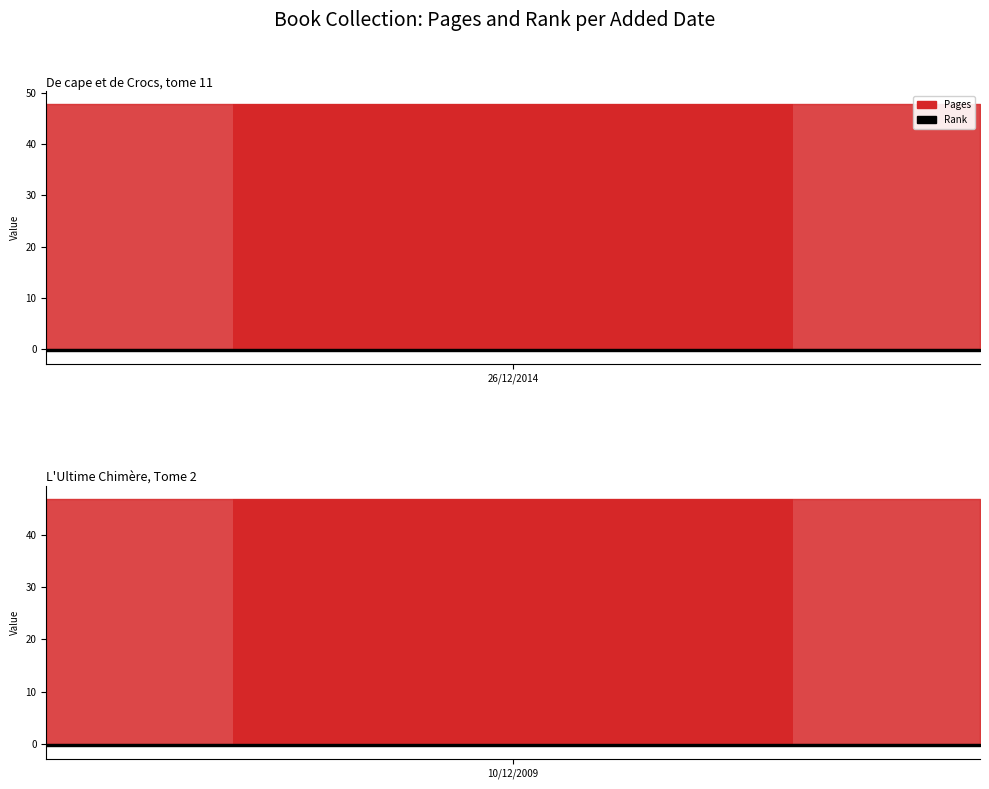

What is the sum of the Pages values at 26/12/2014 and 1?

94.0